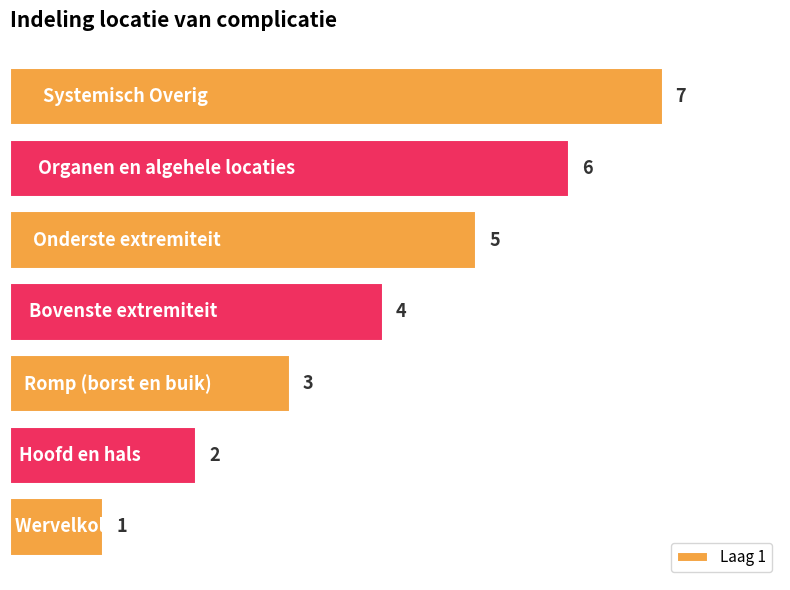

How many values are between 2 and 6?

5